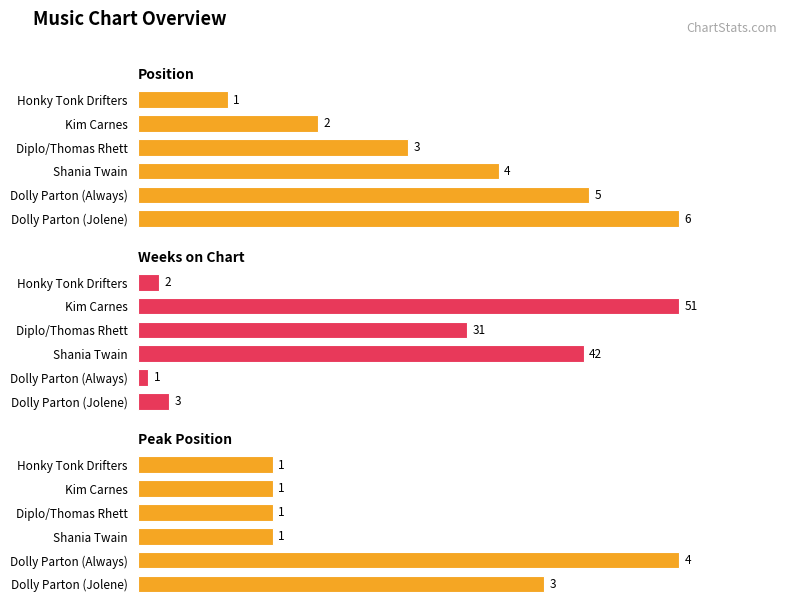

What is the difference between the highest and lowest values at Shania Twain?

41